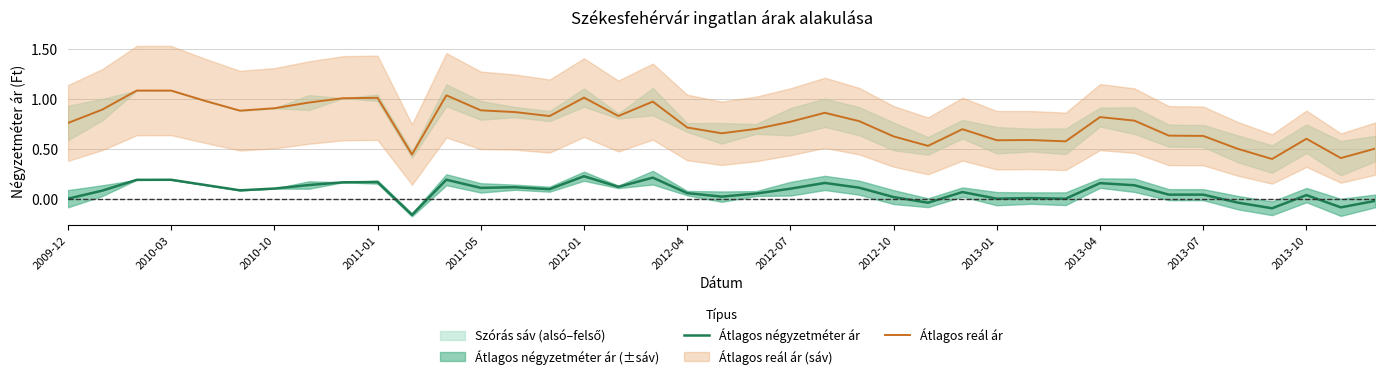

Is it true that Átlagos négyzetméter ár equals 0.3 at 2012-01?

False